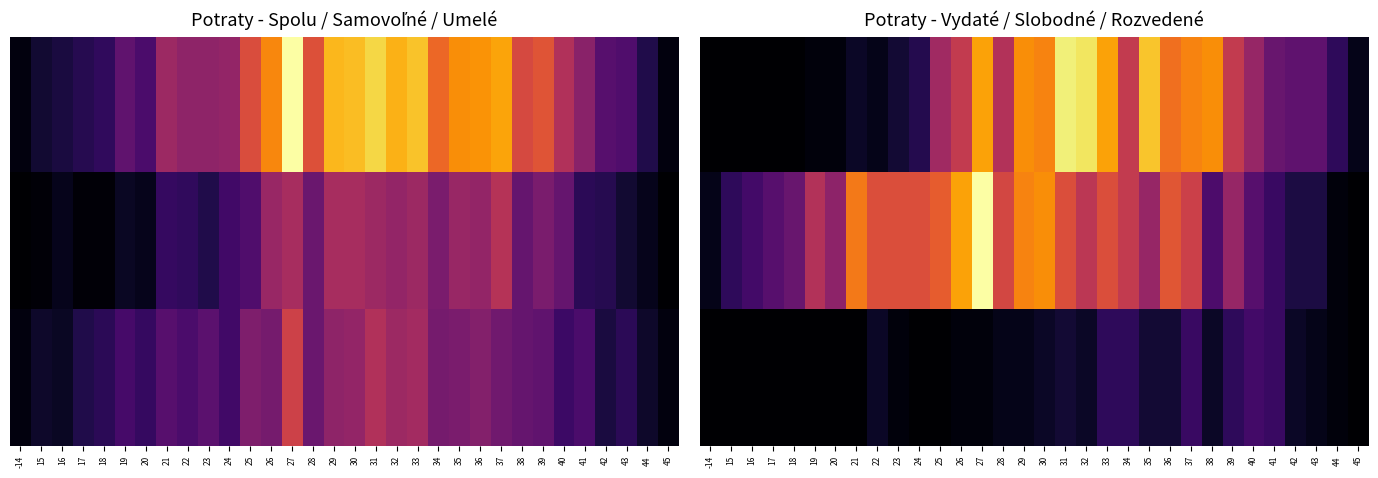

At how many categories does at least one series exceed 5?

30